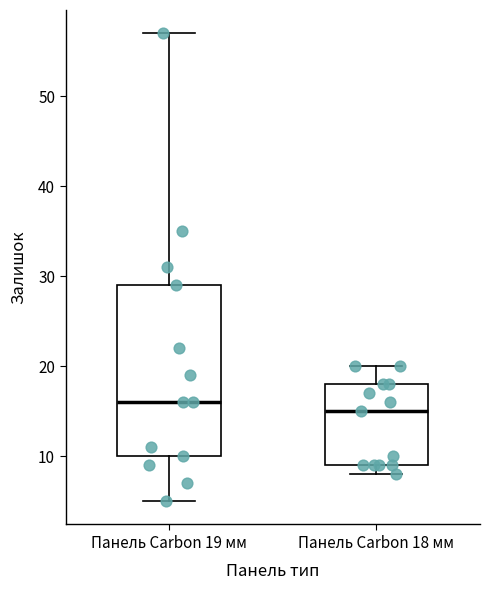

Reading left to right, read every box against the y-axis: the position of its median line, the range the box covers, and the ends of its whiskers. The values are not printed on the chart, so give them approximately, as read against the axis.

Панель Carbon 19 мм: median 16, box 10 to 29, whiskers 5 to 57
Панель Carbon 18 мм: median 15, box 9 to 18, whiskers 8 to 20